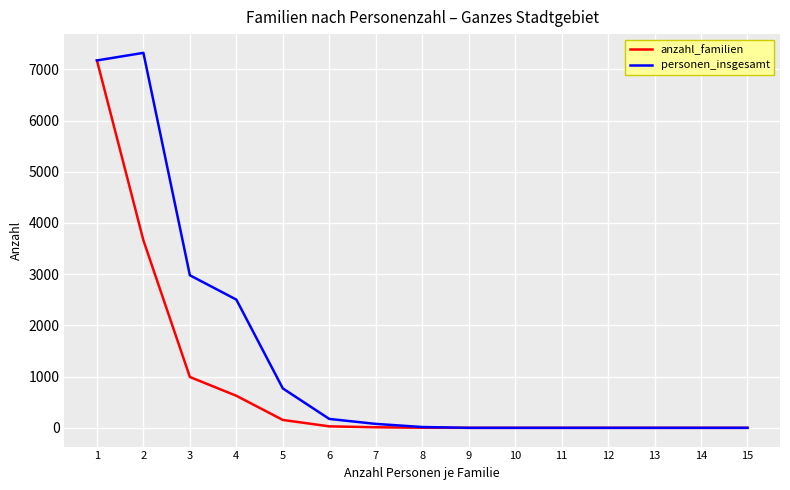

The value of anzahl_familien at 3 is 1518. True or false?

False